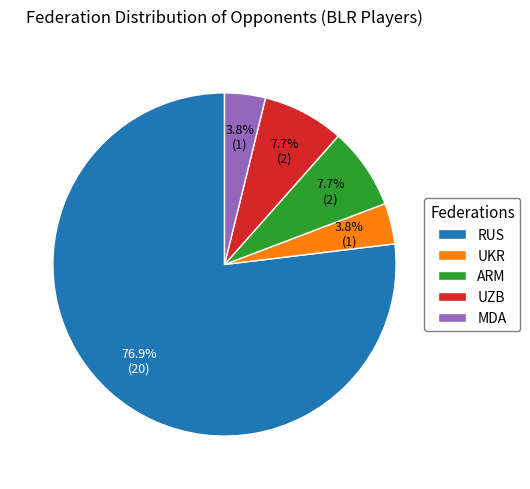

To the nearest percent, what is the combined percentage of UZB and UKR?

12%